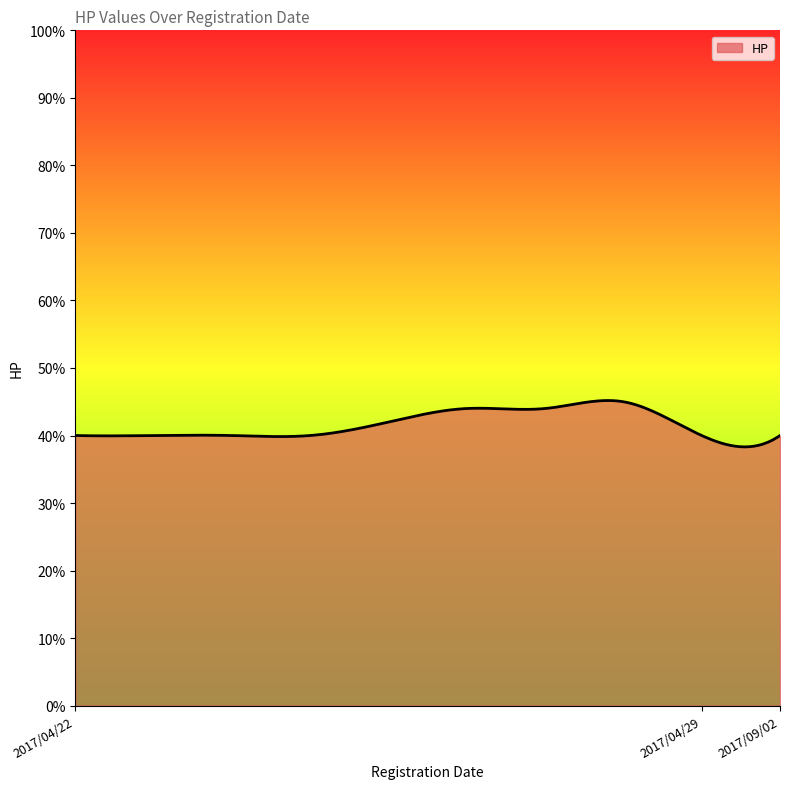

What is the smallest value displayed?

38.3